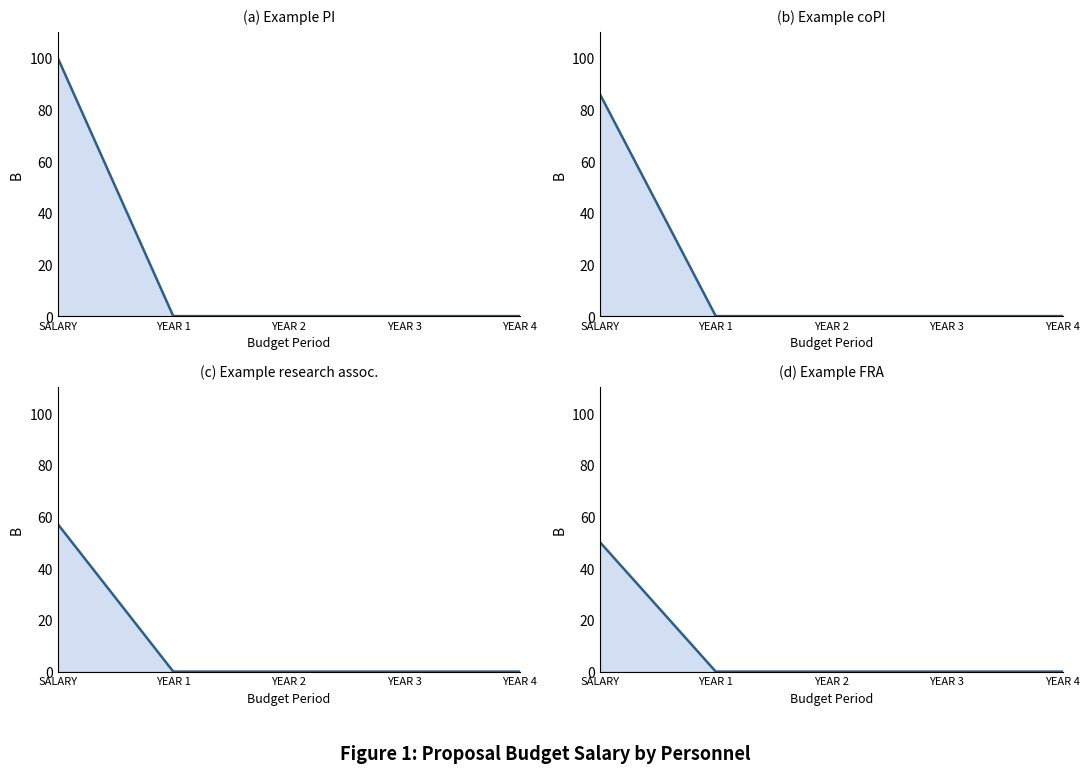

True or false: Example PI and Example coPI cross at least once.

False